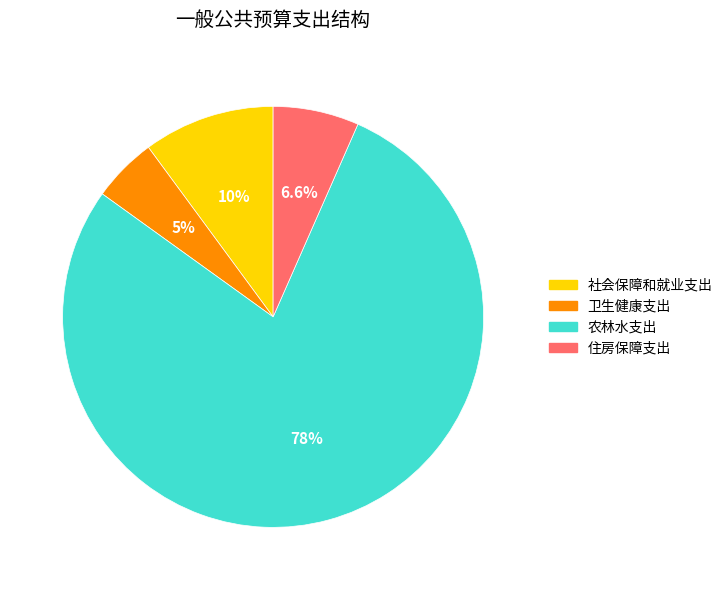

Which category has the biggest portion of the pie?

农林水支出